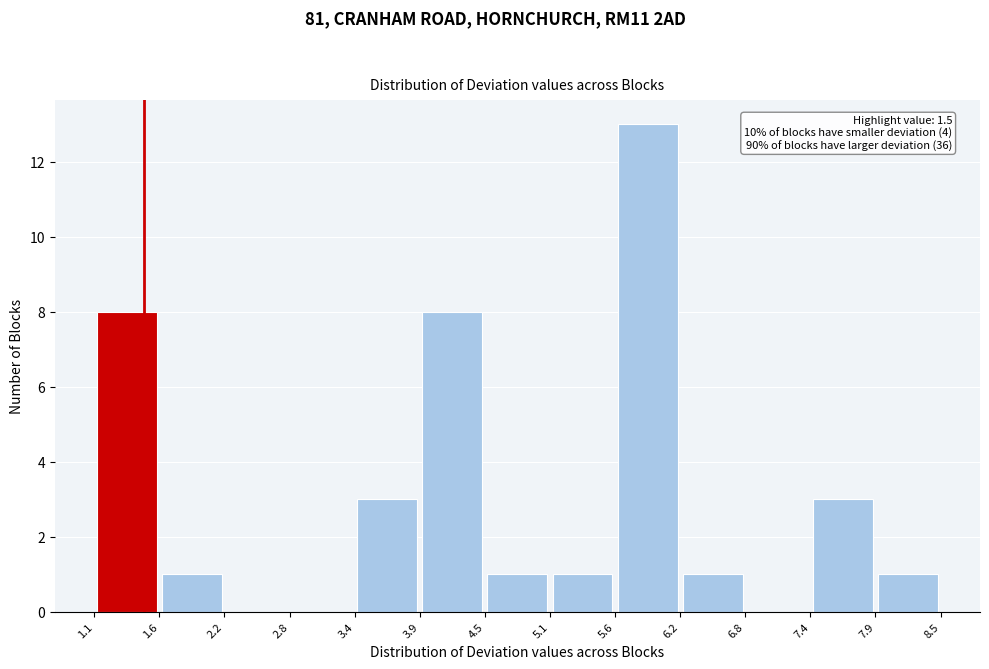

Which range on the x-axis has the tallest bar?

5.6 to 6.2